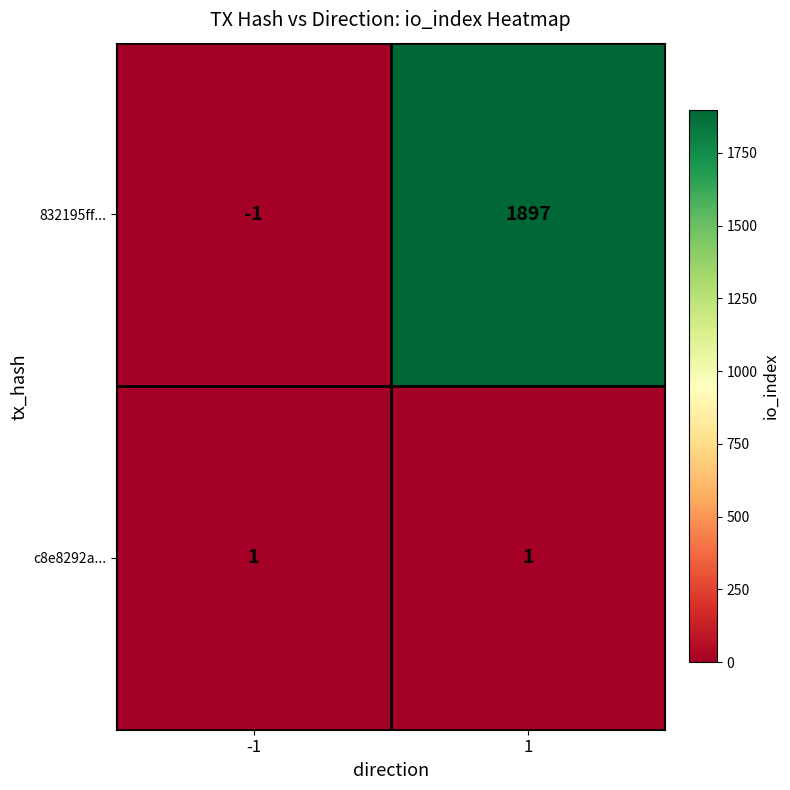

Rank the series by their maximum value, from highest to lowest.

832195ff..., c8e8292a...